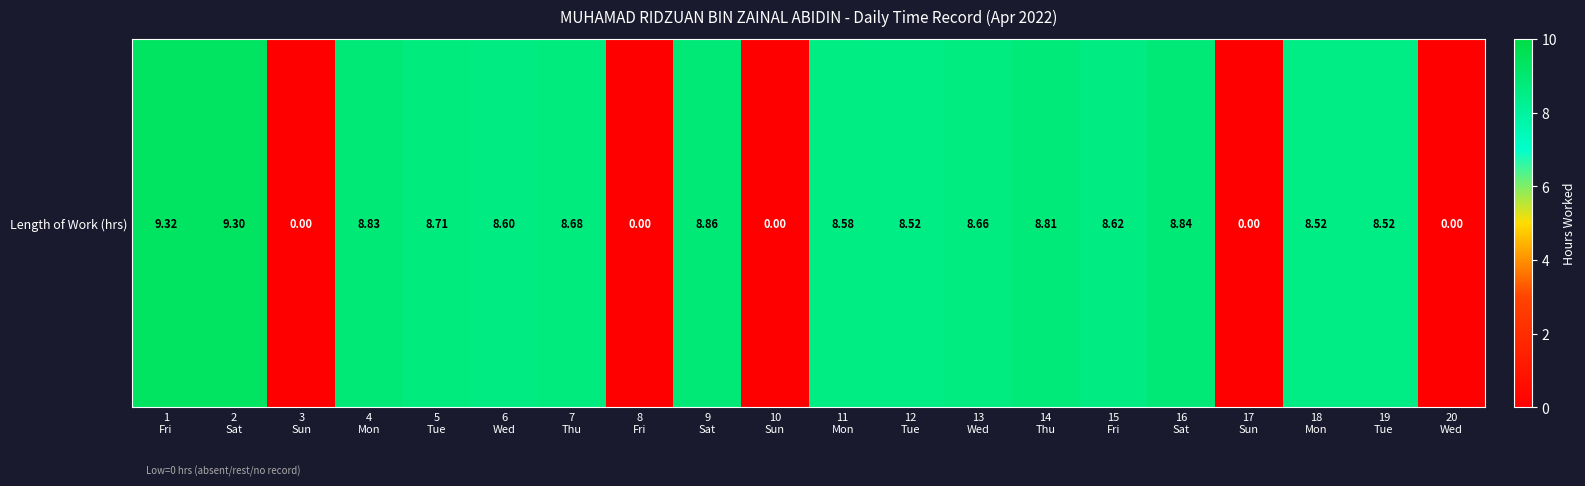

Count the number of data series in this chart.

1